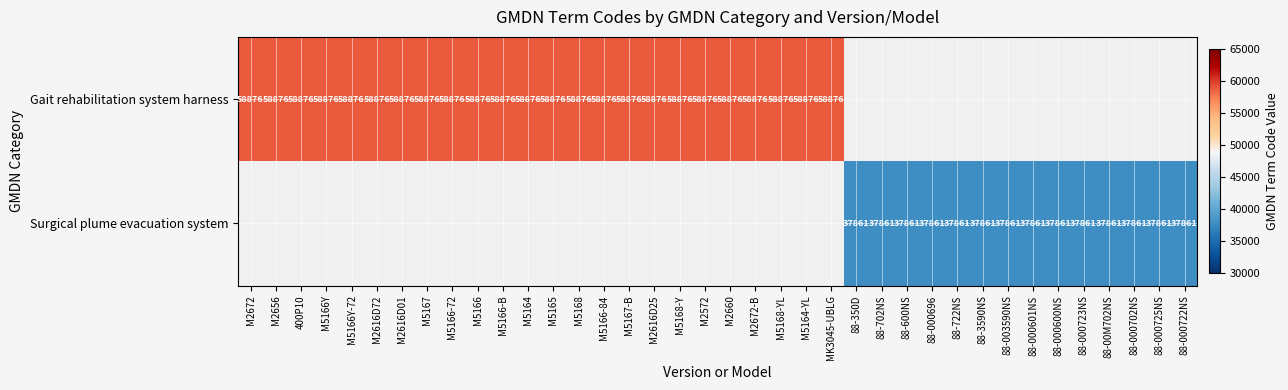

The Surgical plume evacuation system series shows 37861 at 88-000696. True or false?

True